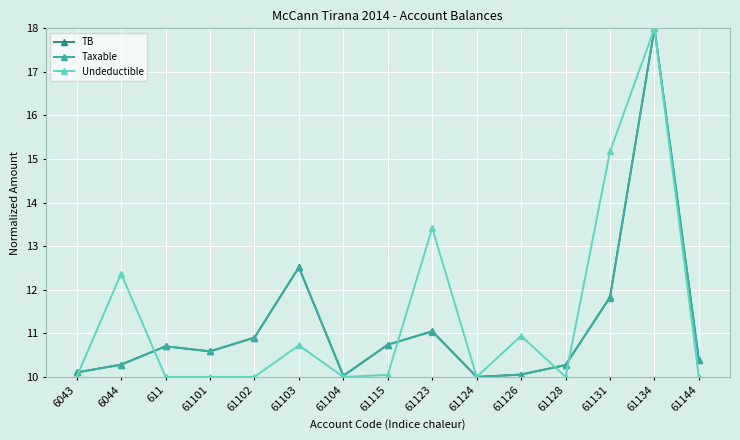

At which category is the sum across all series the highest?

61134